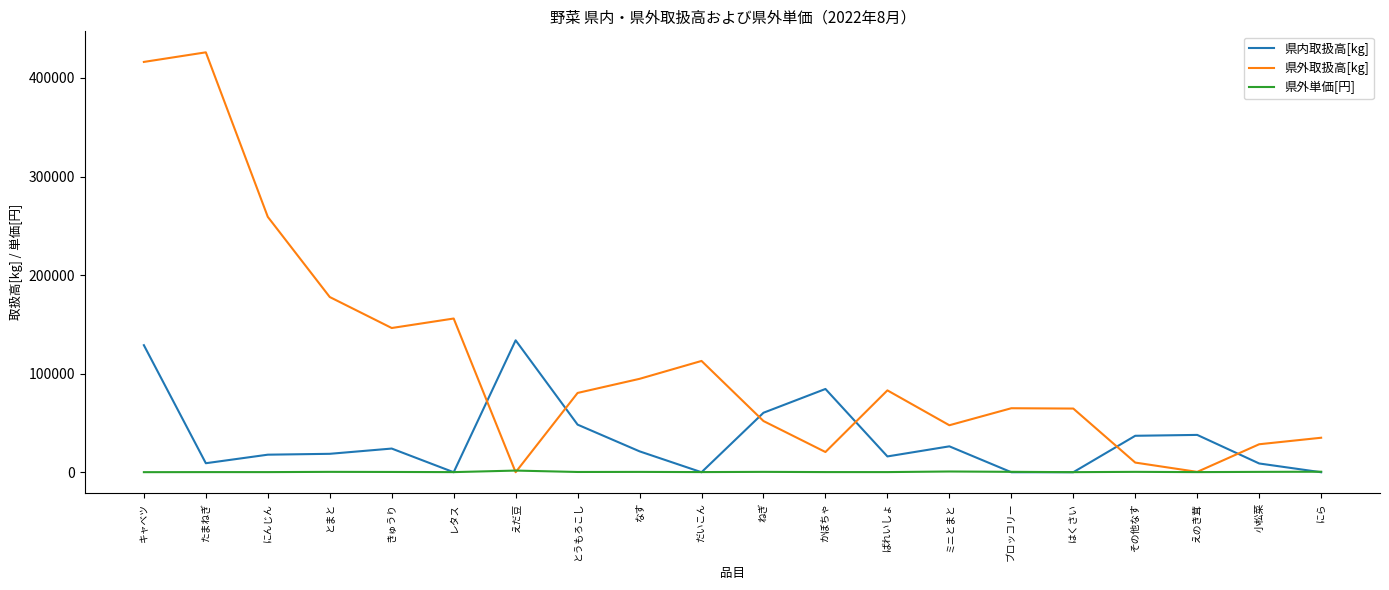

List the series in order of their peak value, highest first.

県外取扱高[kg], 県内取扱高[kg], 県外単価[円]